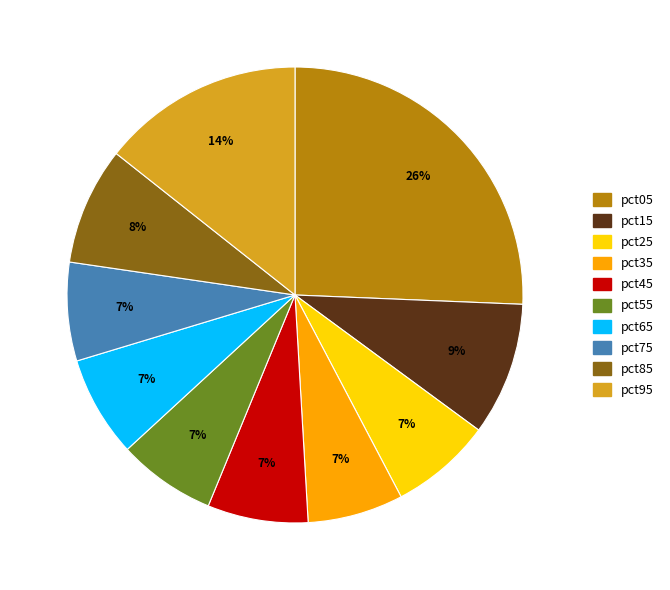

What is the largest slice in the pie chart?

pct05